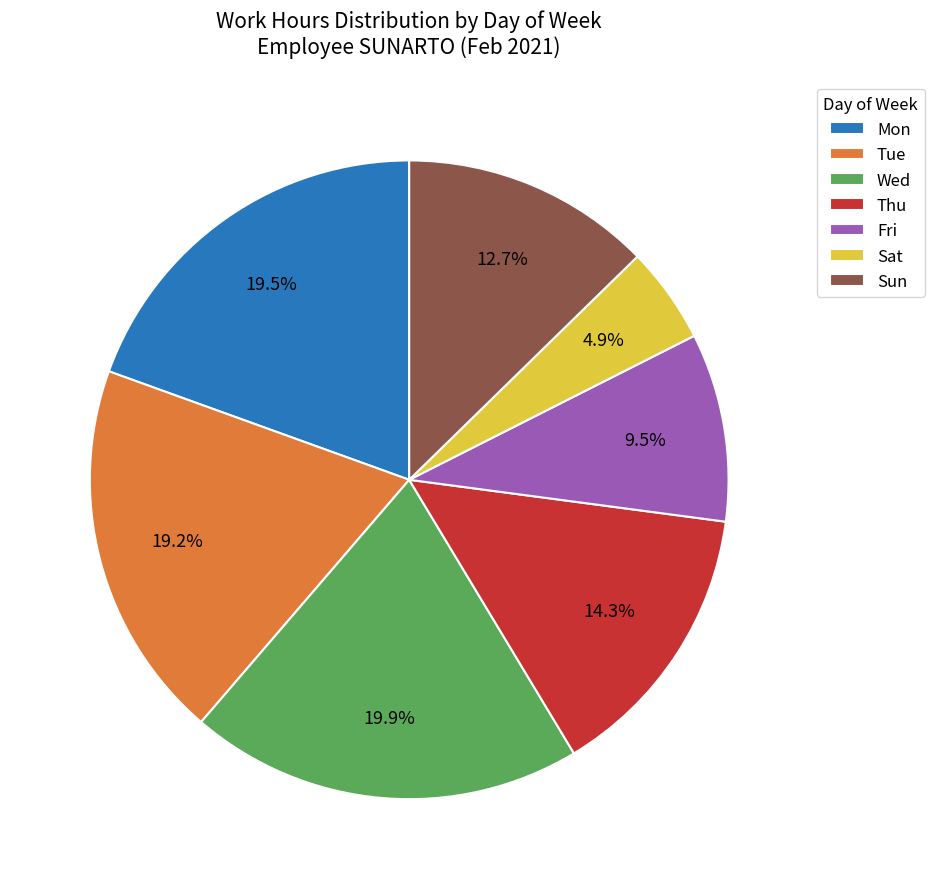

Which slice is the smallest?

Sat